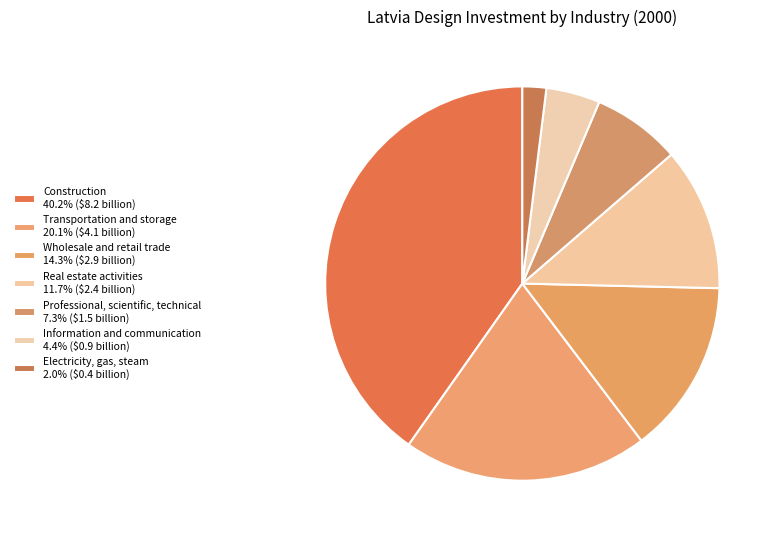

How many slices are in this pie chart?

7